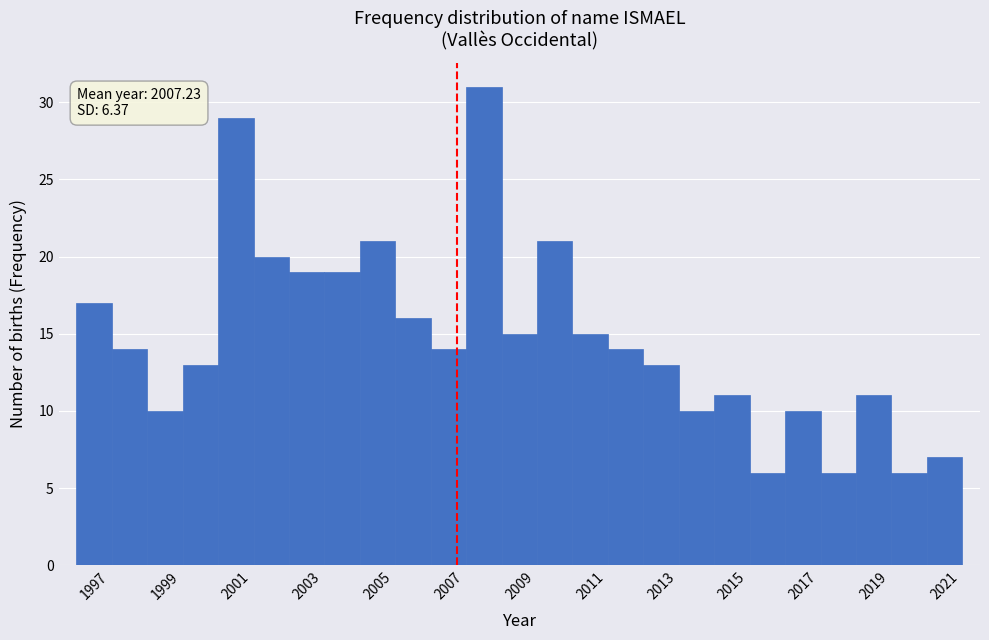

Over which range of the x-axis is the bar tallest?

2007.5 to 2008.5